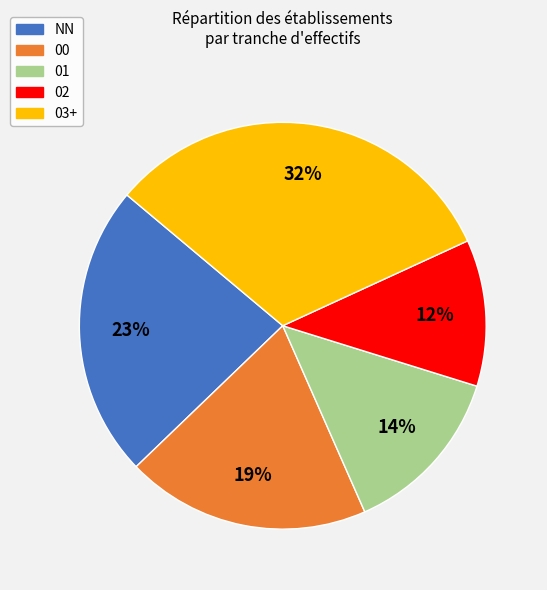

Is there any slice that represents more than half of the pie?

No